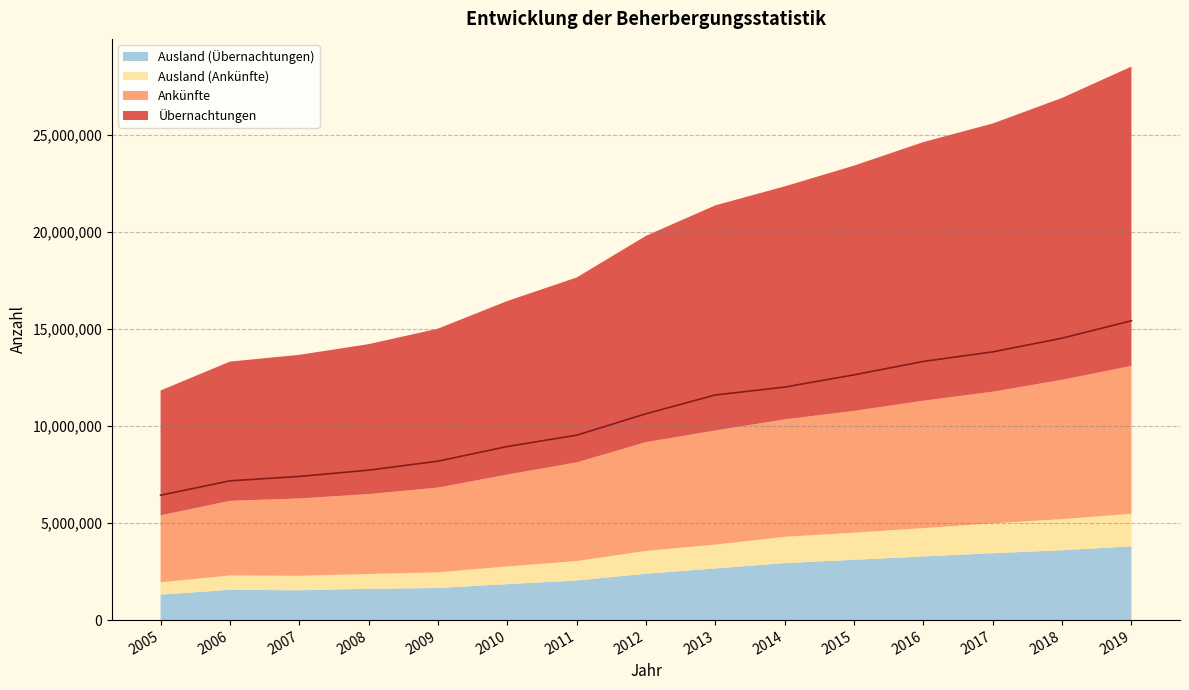

True or false: Ankünfte and Übernachtungen intersect in this chart.

False